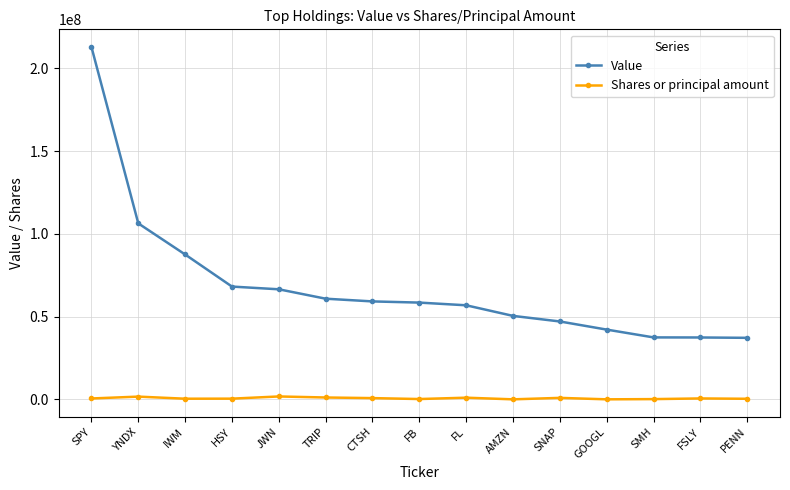

What is the difference between the second highest and minimum values in the Shares or principal amount series?

1643400